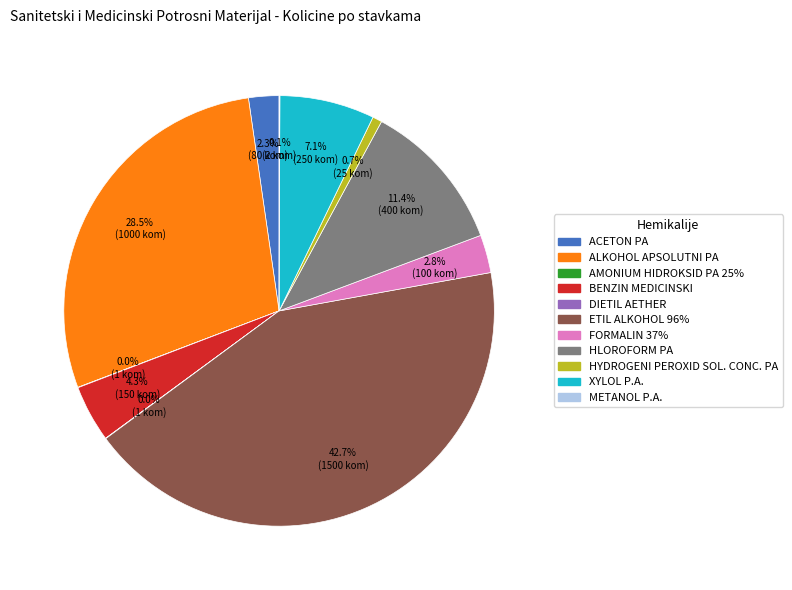

Do ALKOHOL APSOLUTNI PA and BENZIN MEDICINSKI together represent more than half of the pie?

No